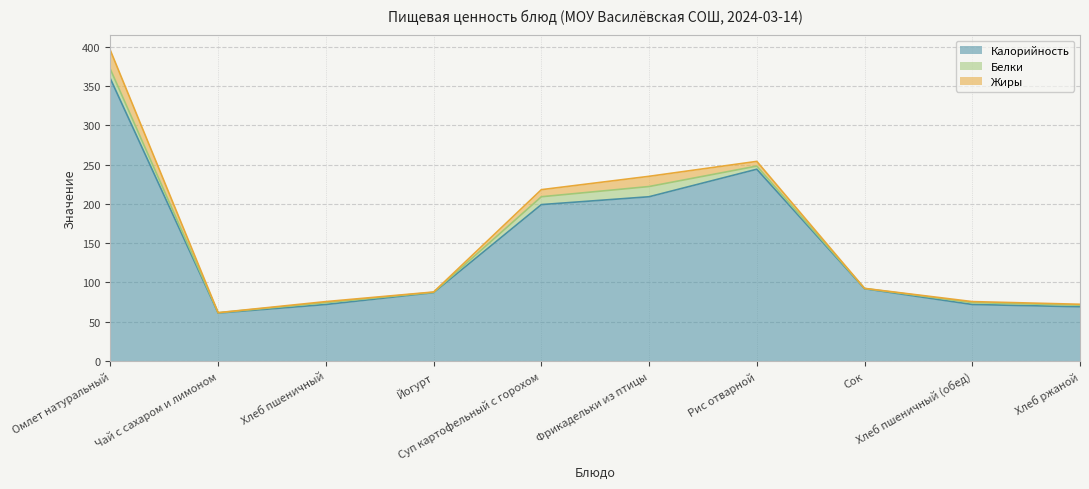

At how many categories does at least one series exceed 264?

1